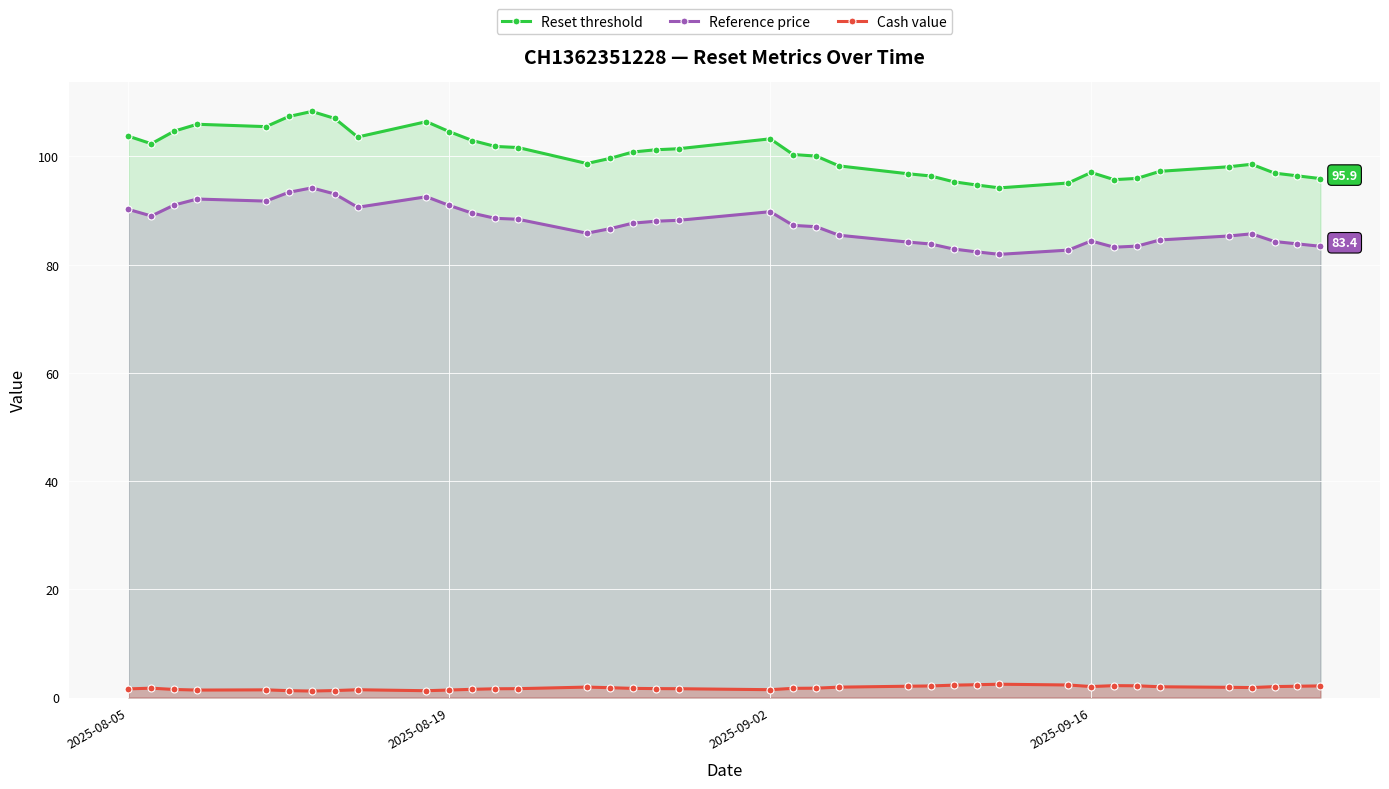

At how many categories does at least one series exceed 7?

38